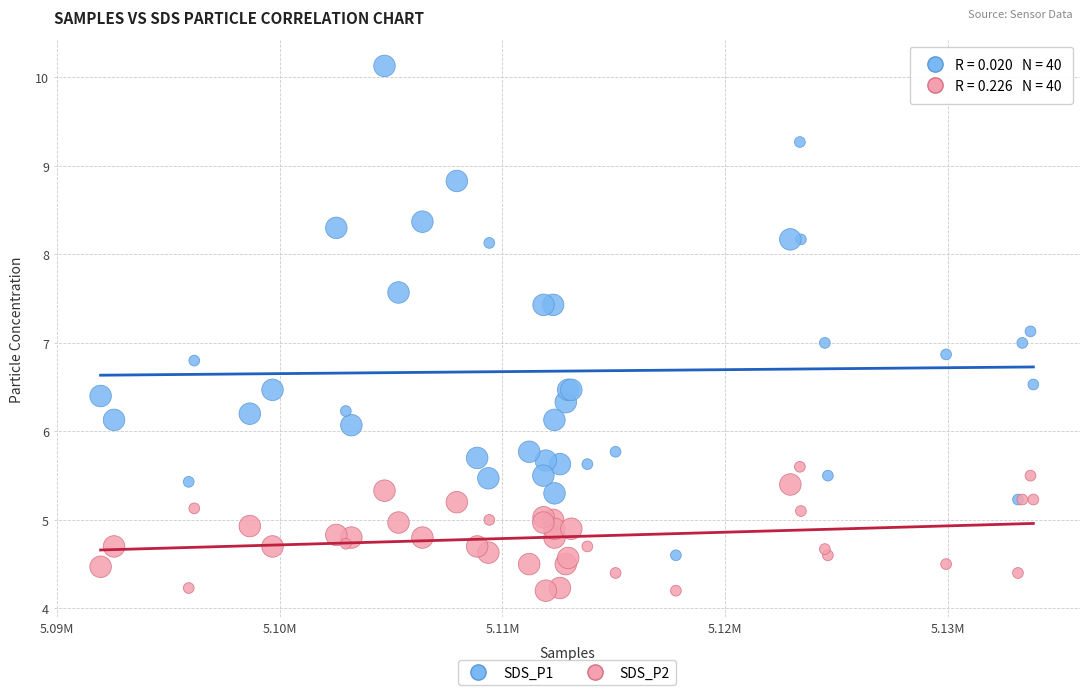

Which series has the widest spread of Y values?

SDS_P1